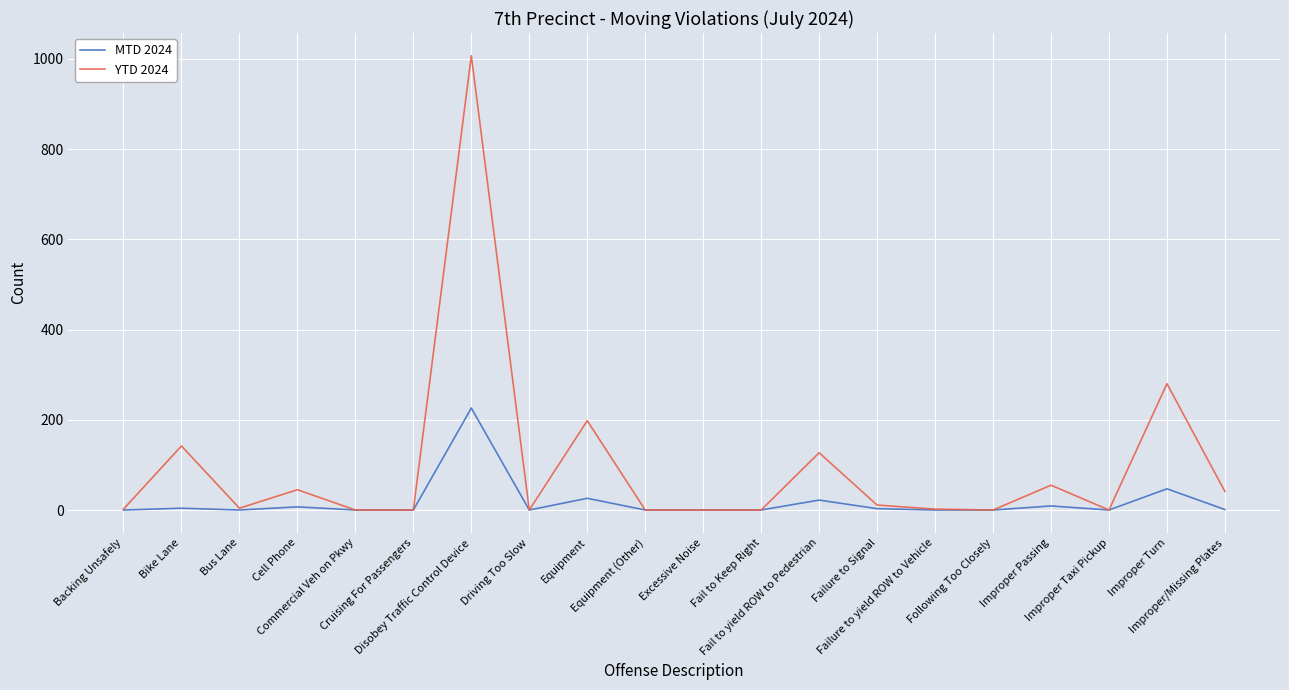

What position from the right is Fail to yield ROW to Pedestrian?

8